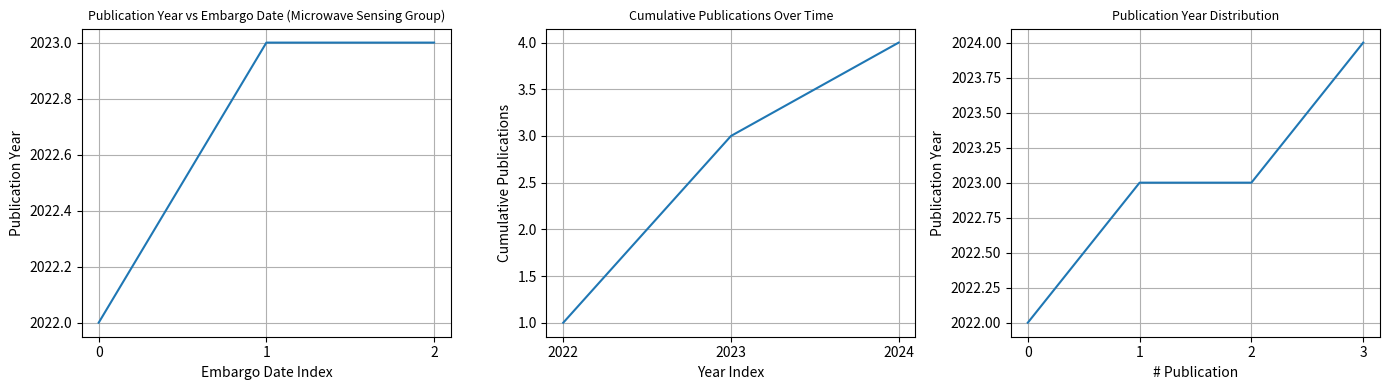

List the labels in order of value, largest first.

3, 1, 2, 0